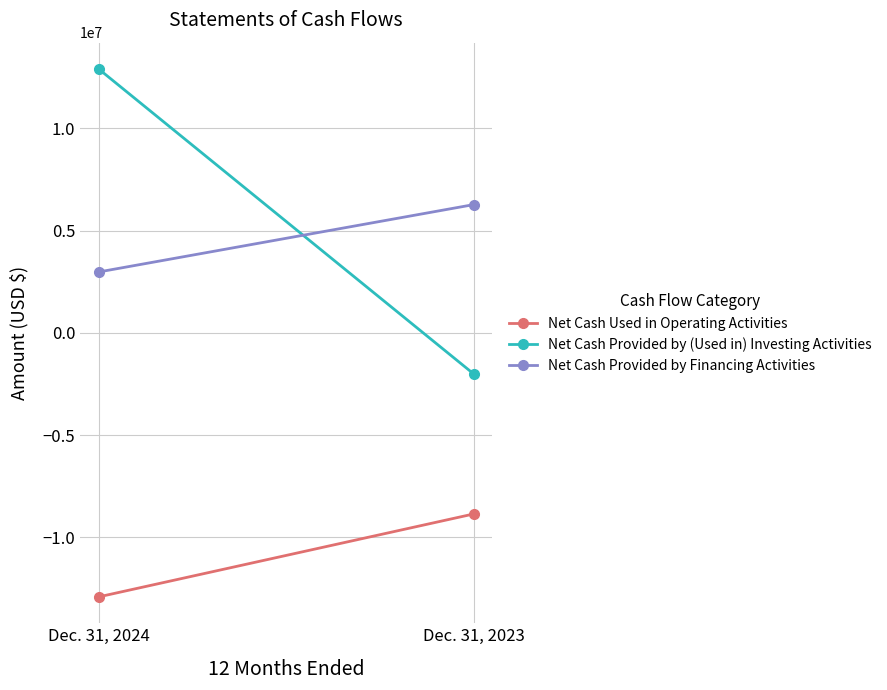

Count the Net Cash Provided by (Used in) Investing Activities values in the range -2009000 to 12893000.

2